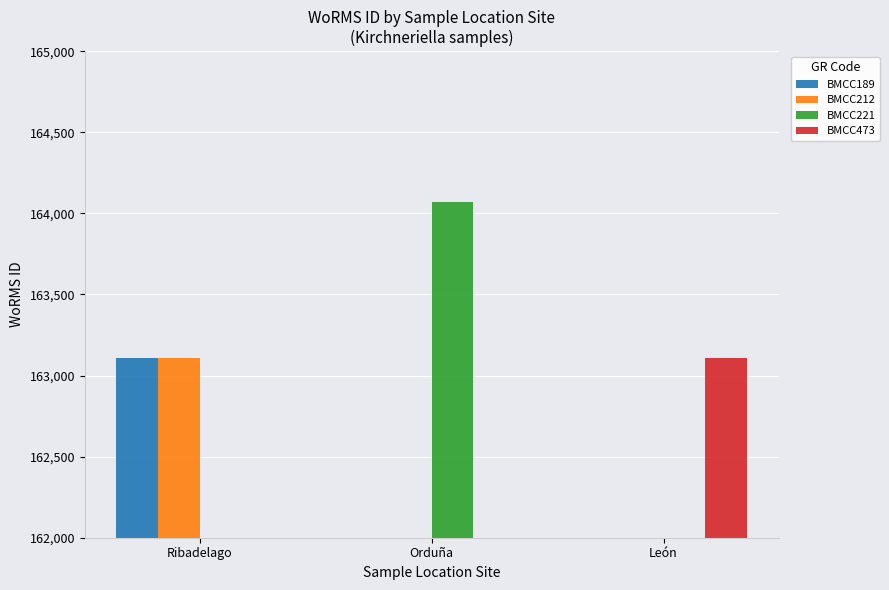

Which series has the largest range (max minus min)?

BMCC189